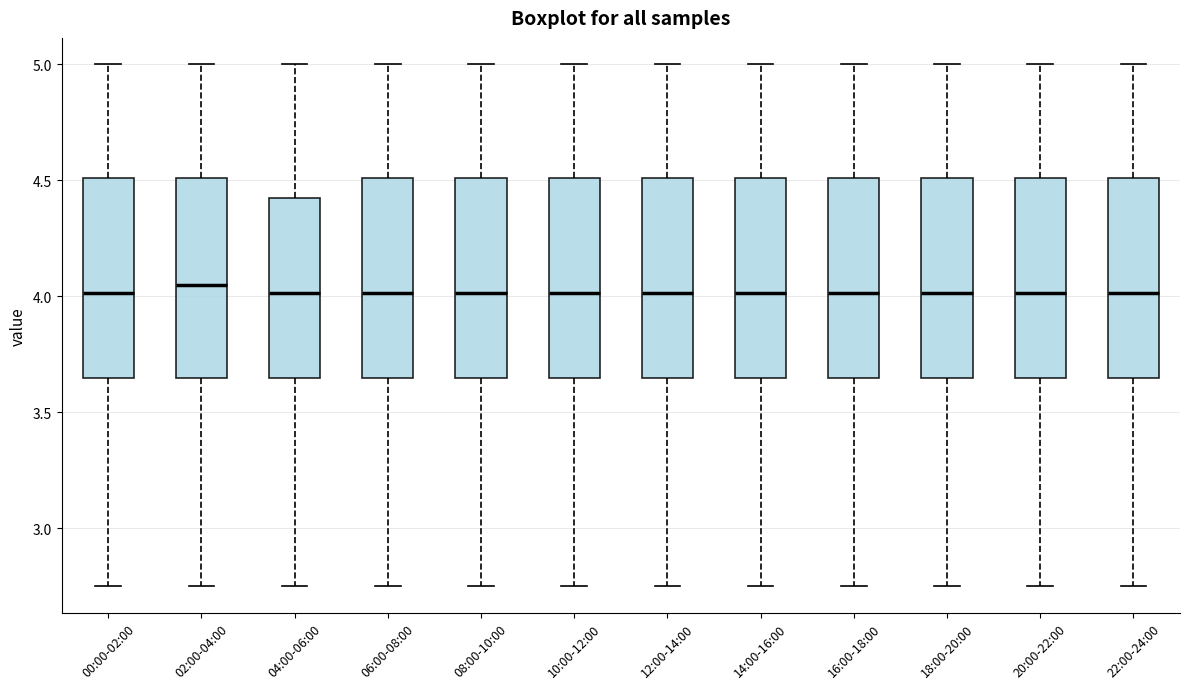

Reading left to right, transcribe this box plot: for each box, give where its median line is, the range the box spans, and where its two whiskers end, as read against the y-axis. The values are not printed on the chart, so give them approximately, as read against the axis.

00:00-02:00: median 4.00, box 3.65 to 4.50, whiskers 2.75 to 5.00
02:00-04:00: median 4.05, box 3.65 to 4.50, whiskers 2.75 to 5.00
04:00-06:00: median 4.00, box 3.65 to 4.45, whiskers 2.75 to 5.00
06:00-08:00: median 4.00, box 3.65 to 4.50, whiskers 2.75 to 5.00
08:00-10:00: median 4.00, box 3.65 to 4.50, whiskers 2.75 to 5.00
10:00-12:00: median 4.00, box 3.65 to 4.50, whiskers 2.75 to 5.00
12:00-14:00: median 4.00, box 3.65 to 4.50, whiskers 2.75 to 5.00
14:00-16:00: median 4.00, box 3.65 to 4.50, whiskers 2.75 to 5.00
16:00-18:00: median 4.00, box 3.65 to 4.50, whiskers 2.75 to 5.00
18:00-20:00: median 4.00, box 3.65 to 4.50, whiskers 2.75 to 5.00
20:00-22:00: median 4.00, box 3.65 to 4.50, whiskers 2.75 to 5.00
22:00-24:00: median 4.00, box 3.65 to 4.50, whiskers 2.75 to 5.00